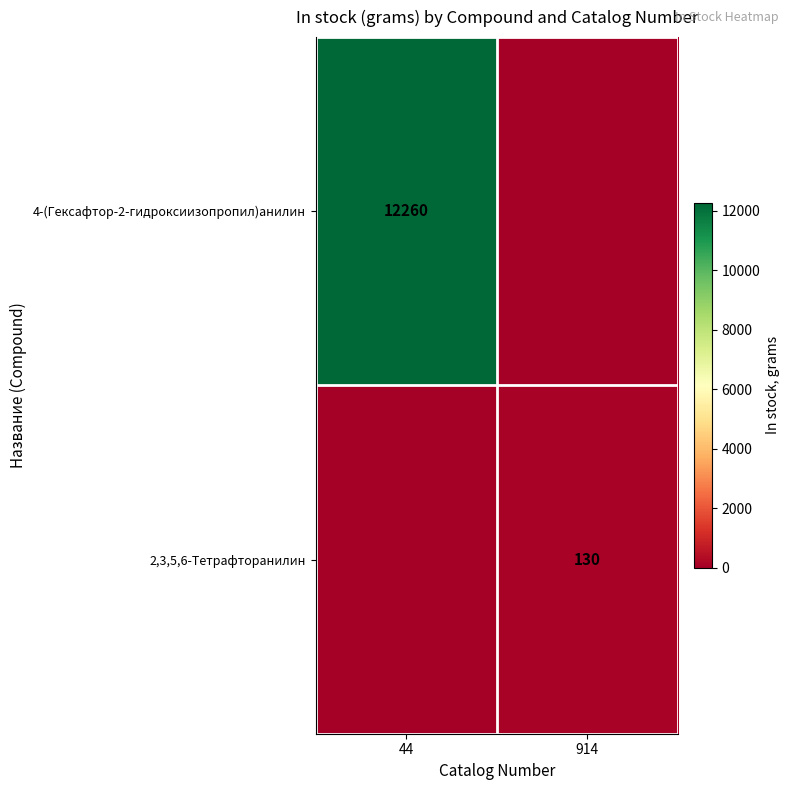

How many distinct data groups are displayed?

2